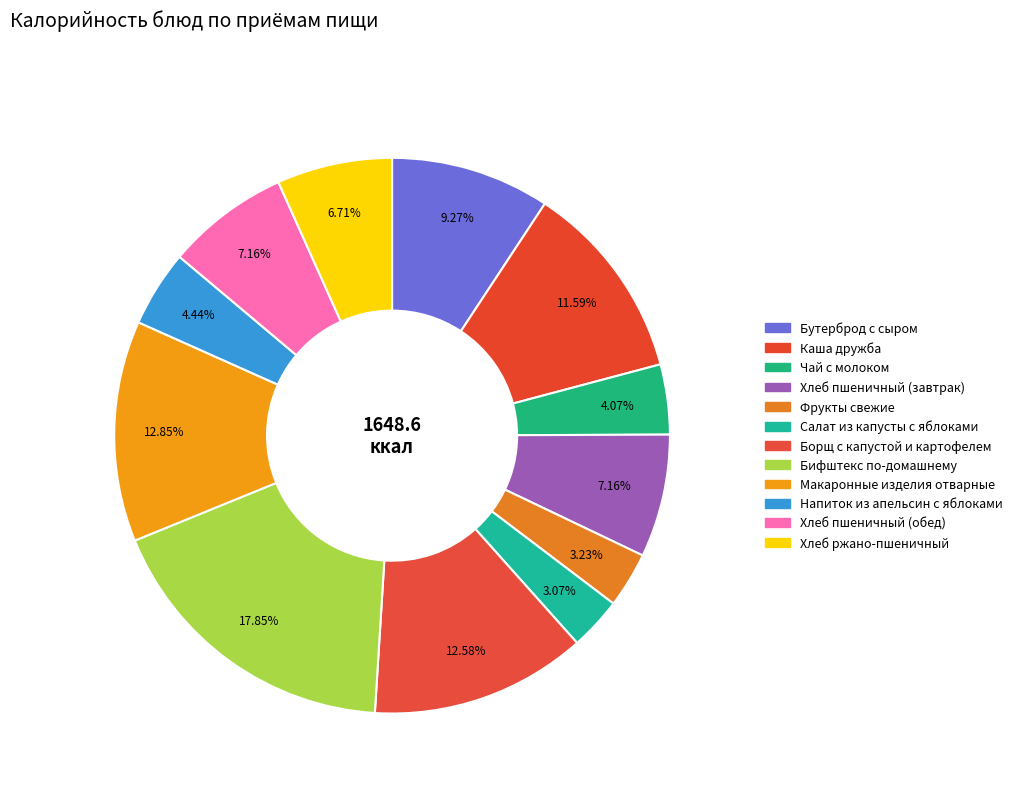

To the nearest percent, what is the average slice percentage?

8%